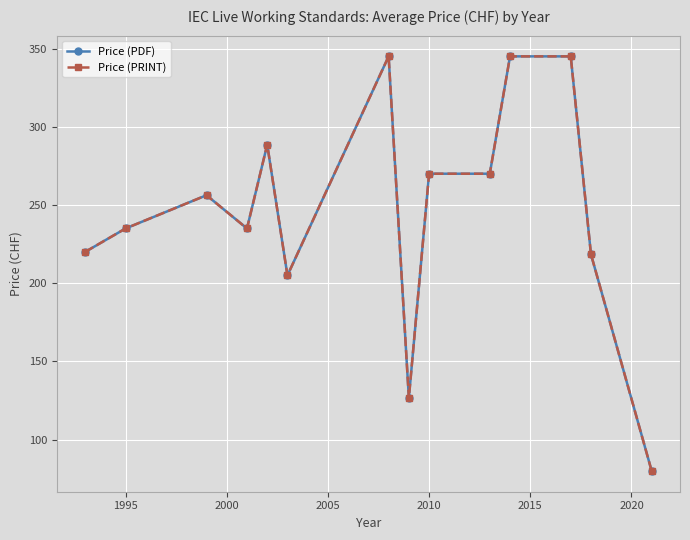

True or false: Price (PDF) and Price (PRINT) cross at least once.

False